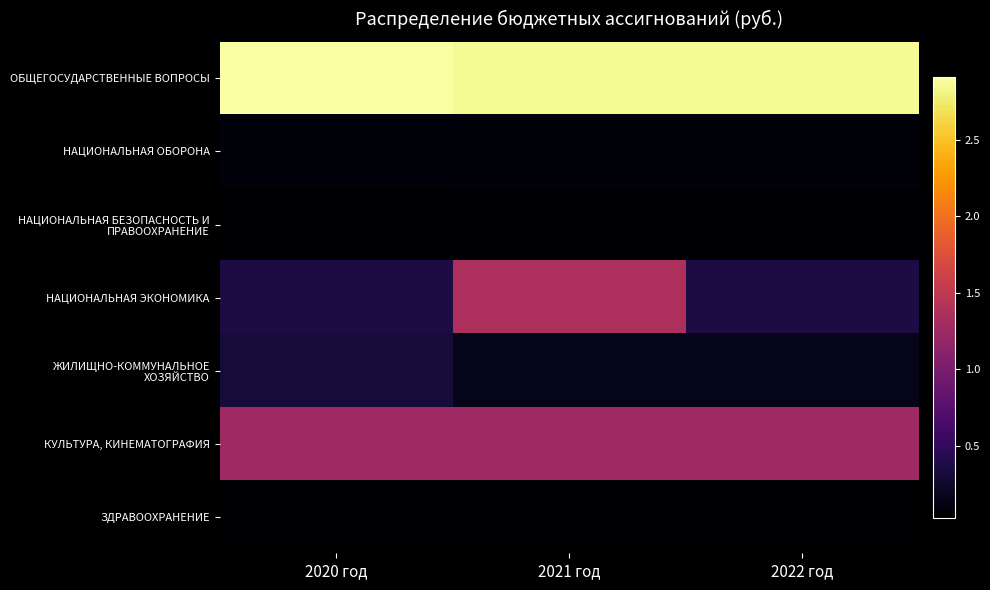

Rank the series at 2021 год from lowest to highest value.

ЗДРАВООХРАНЕНИЕ, НАЦИОНАЛЬНАЯ БЕЗОПАСНОСТЬ И ПРАВООХРАНЕНИЕ, НАЦИОНАЛЬНАЯ ОБОРОНА, ЖИЛИЩНО-КОММУНАЛЬНОЕ ХОЗЯЙСТВО, КУЛЬТУРА, КИНЕМАТОГРАФИЯ, НАЦИОНАЛЬНАЯ ЭКОНОМИКА, ОБЩЕГОСУДАРСТВЕННЫЕ ВОПРОСЫ